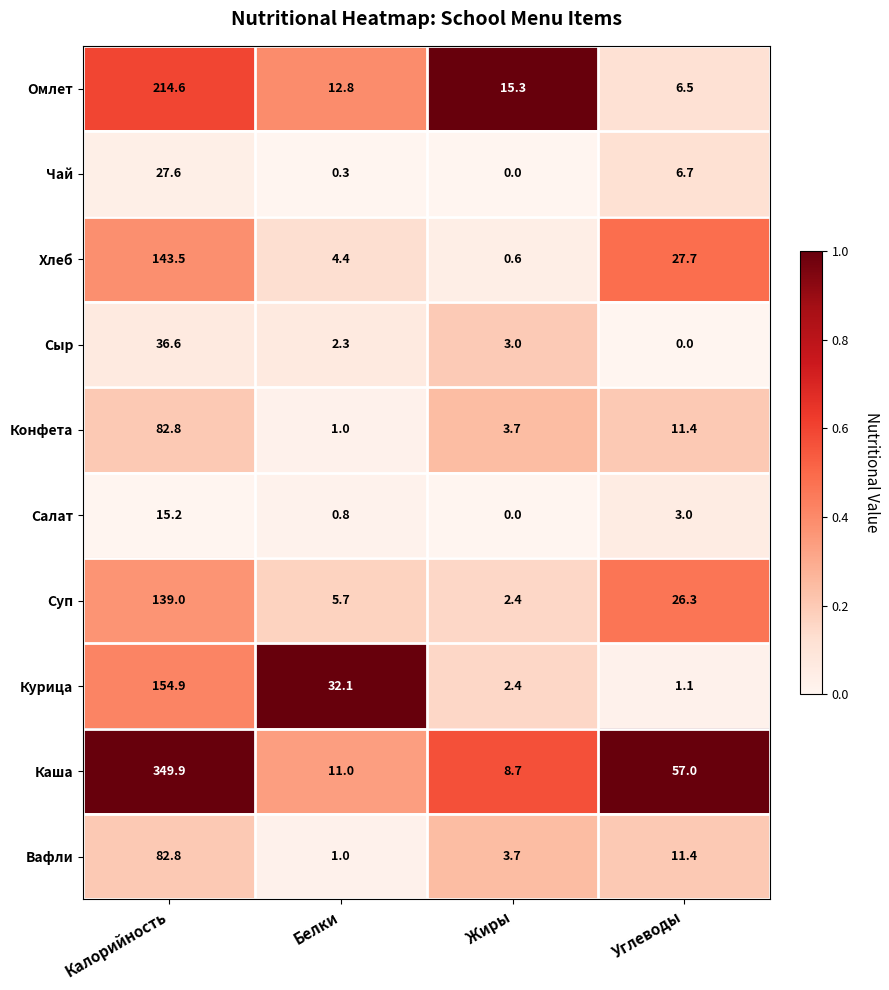

Read the Салат value at Углеводы.

3.0